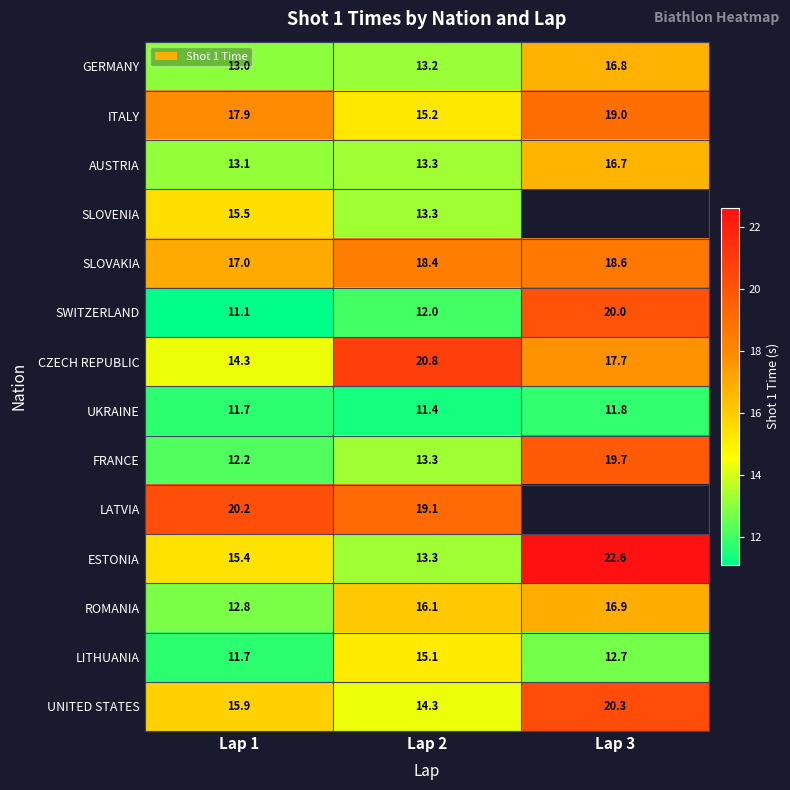

Is it true that ROMANIA equals 16.1 at Lap 2?

True